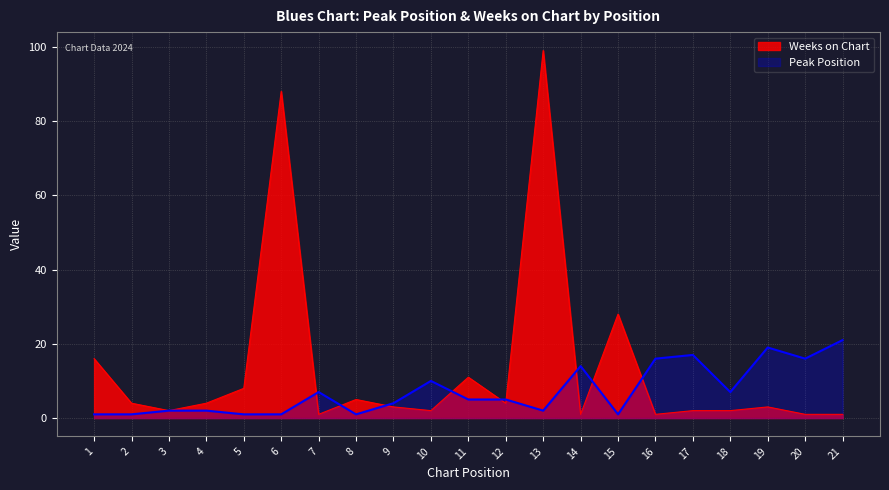

Rank the series by their maximum value, from lowest to highest.

Peak Position, Weeks on Chart